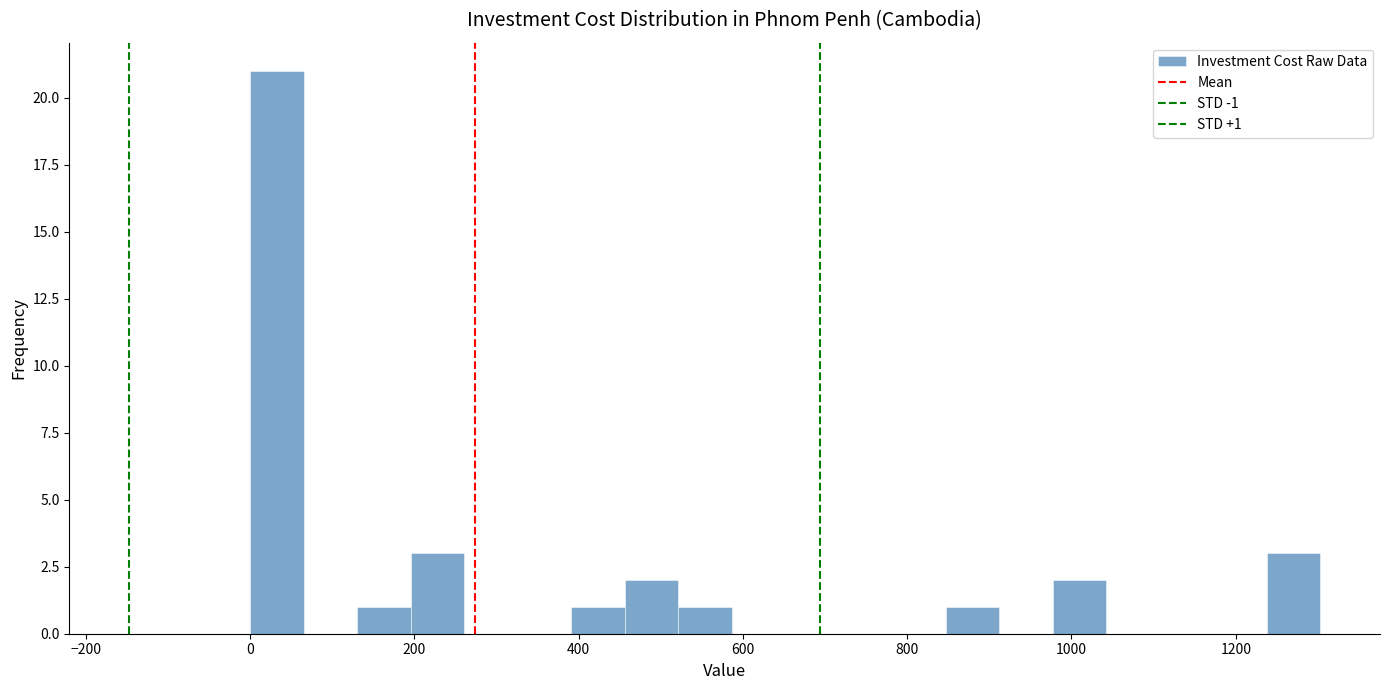

Around what value on the x-axis is the tallest bar? Give the approximate position of its centre, as read against the axis.

40